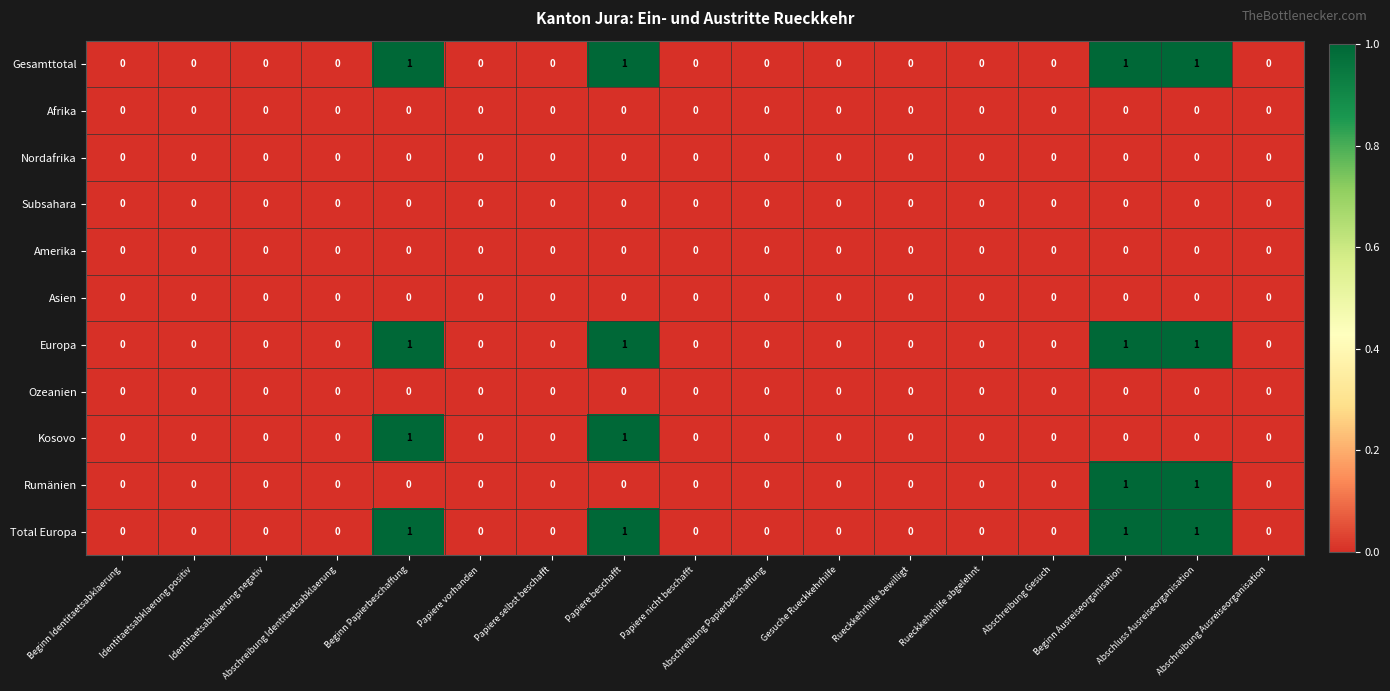

Between Beginn Papierbeschaffung and Rueckkehrhilfe abgelehnt, which series saw the biggest shift?

Gesamttotal